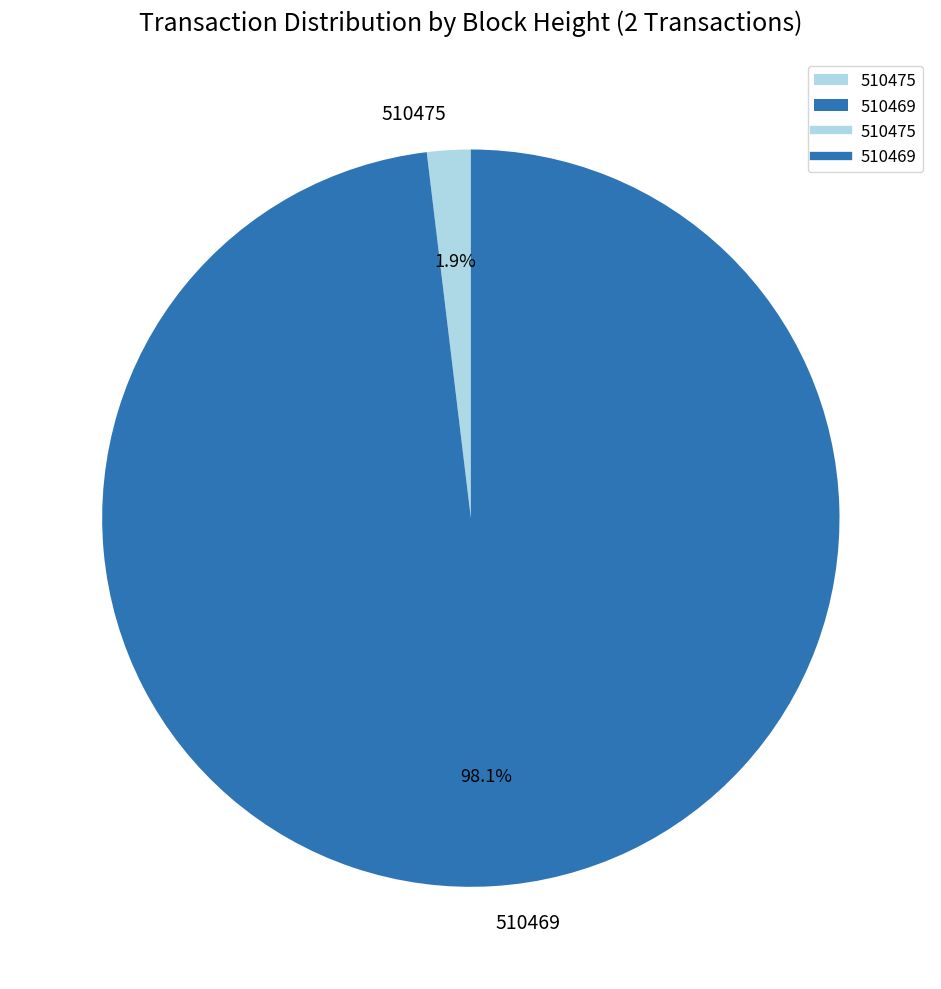

Which category has the biggest portion of the pie?

510469